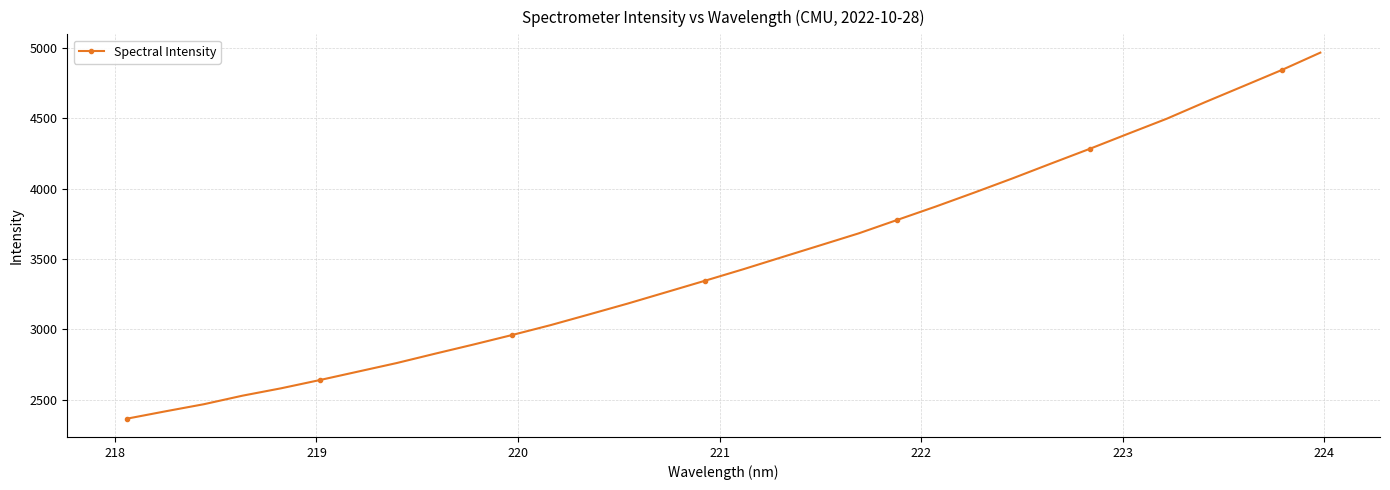

What is the sum of all values?

111477.2